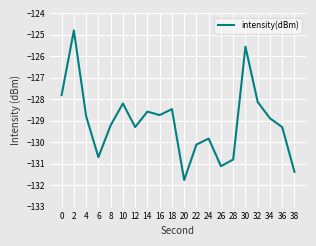

What is the difference between the second highest and second lowest values?

5.8